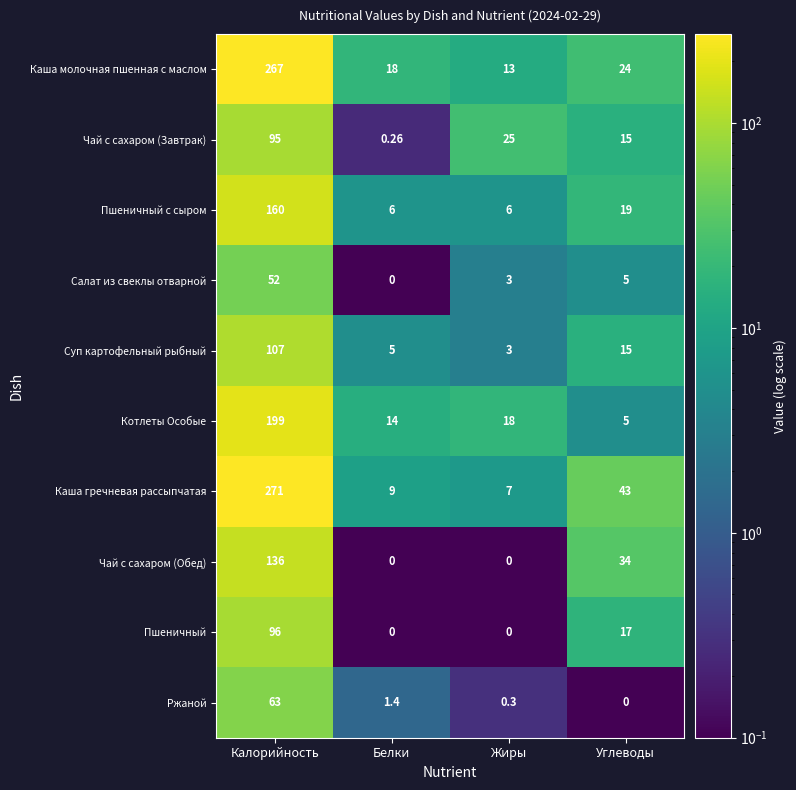

List the labels in order of Суп картофельный рыбный value, smallest first.

Жиры, Белки, Углеводы, Калорийность